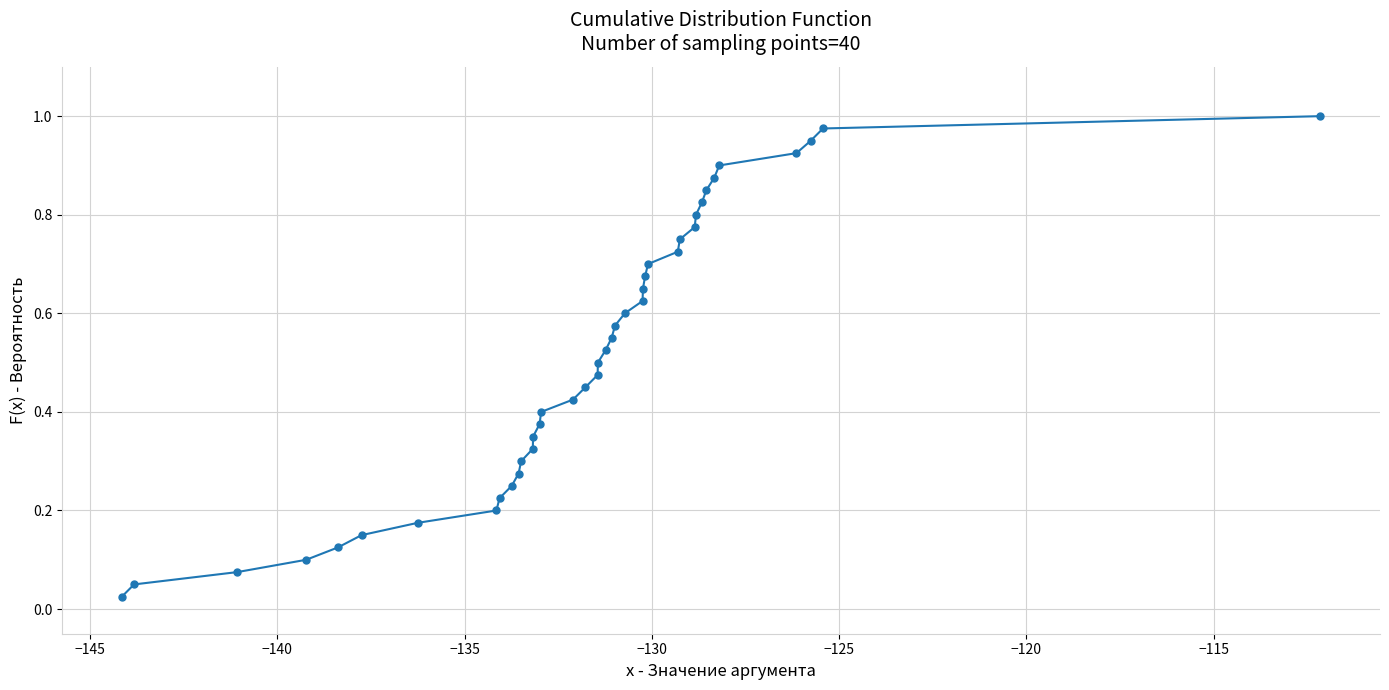

What is the sum of all values?

20.5